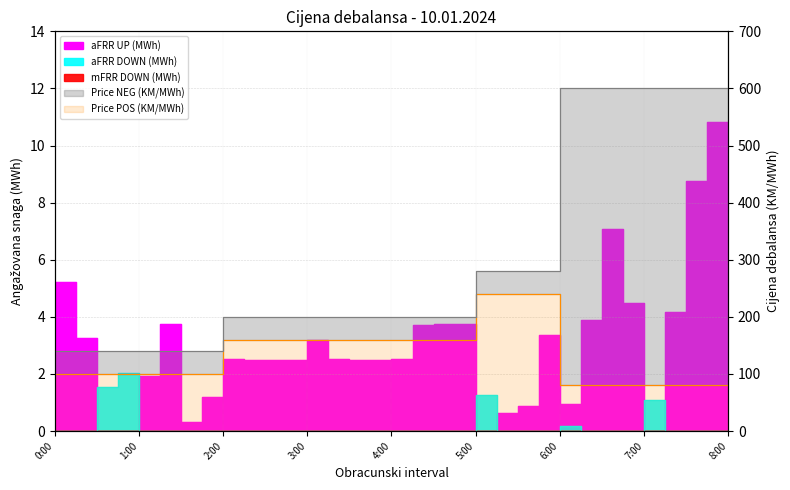

How many lines are shown in the chart?

4